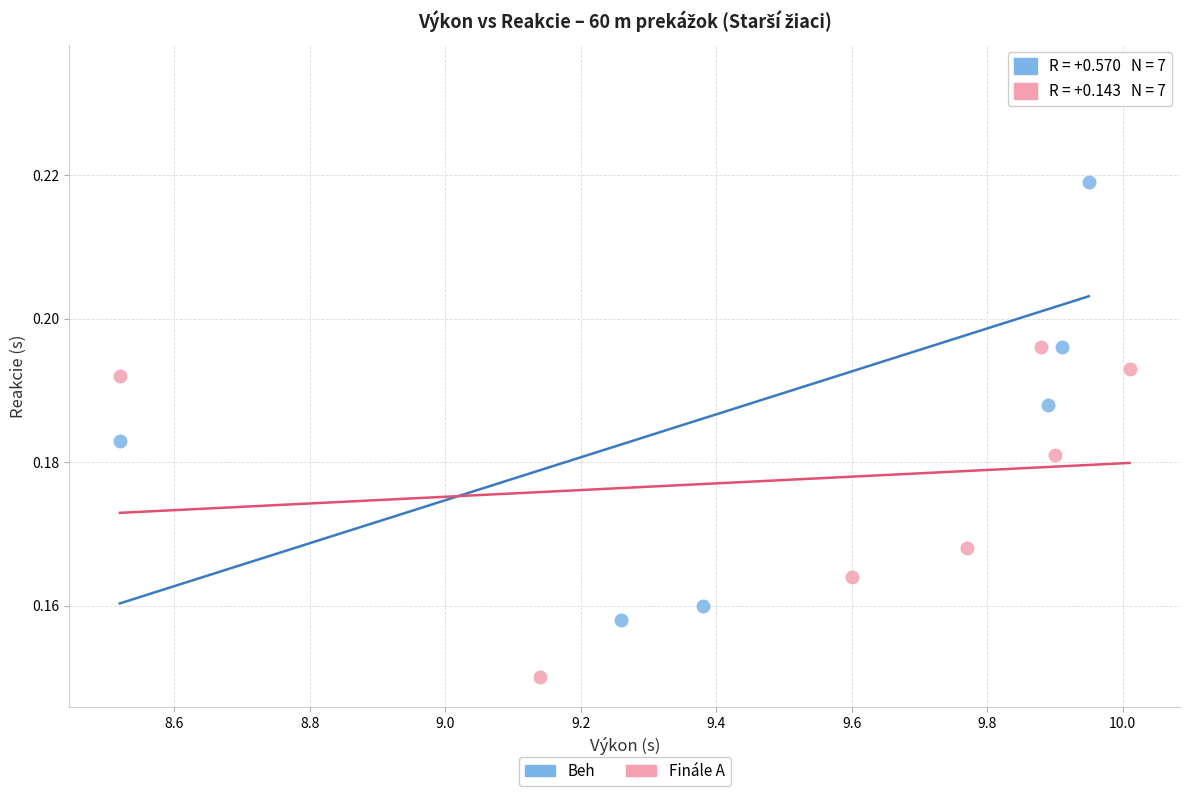

Which series has the widest spread of Y values?

Beh